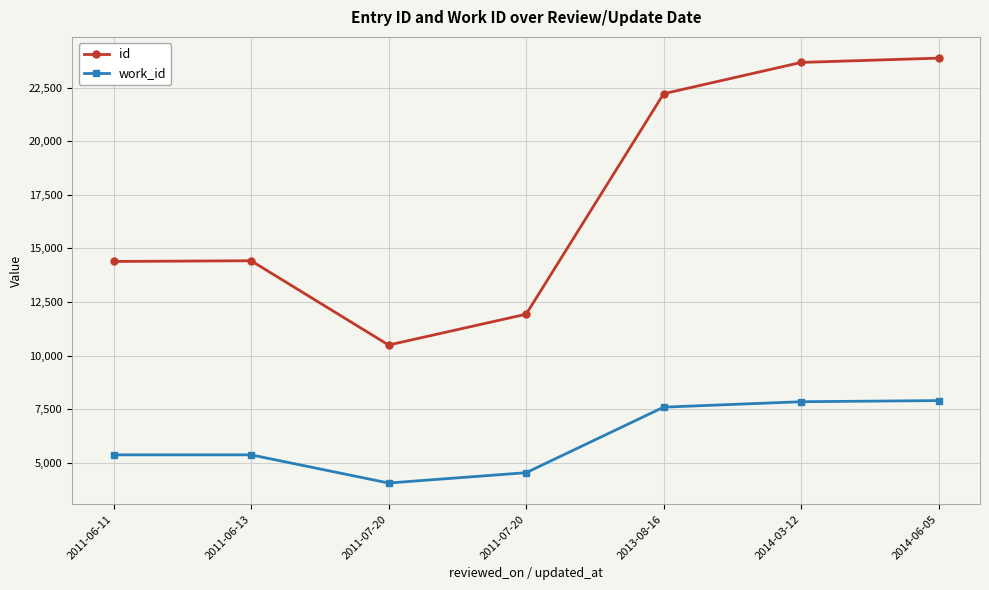

Does the chart have visible grid lines?

Yes